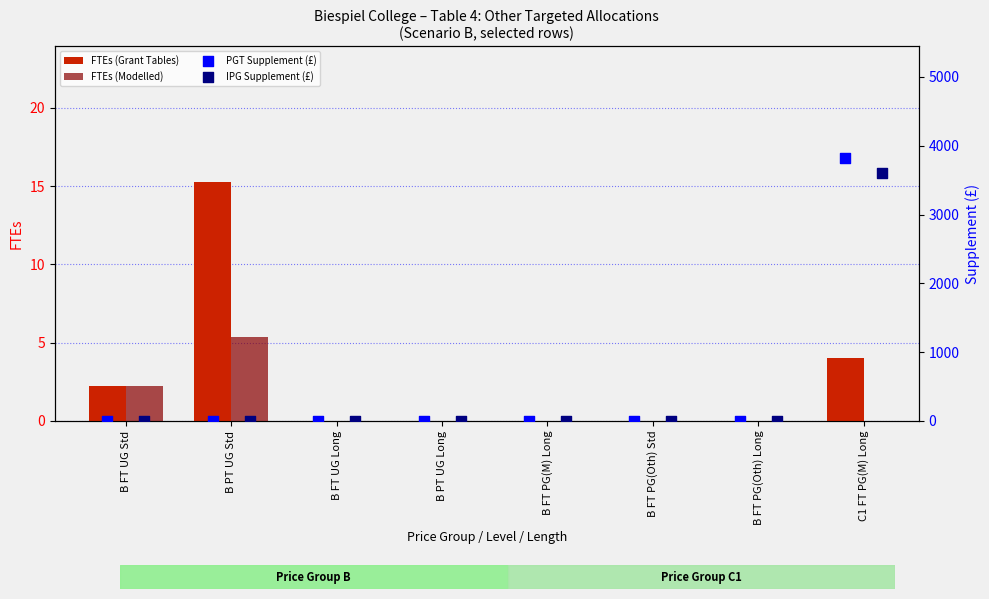

Is it true that FTEs (Grant Tables) equals 7.8 at B FT PG(Oth) Std?

False